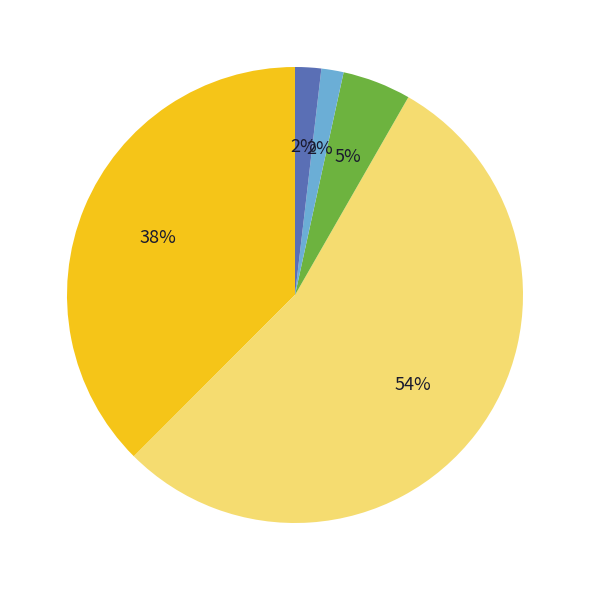

Is there any slice that represents more than half of the pie?

Yes